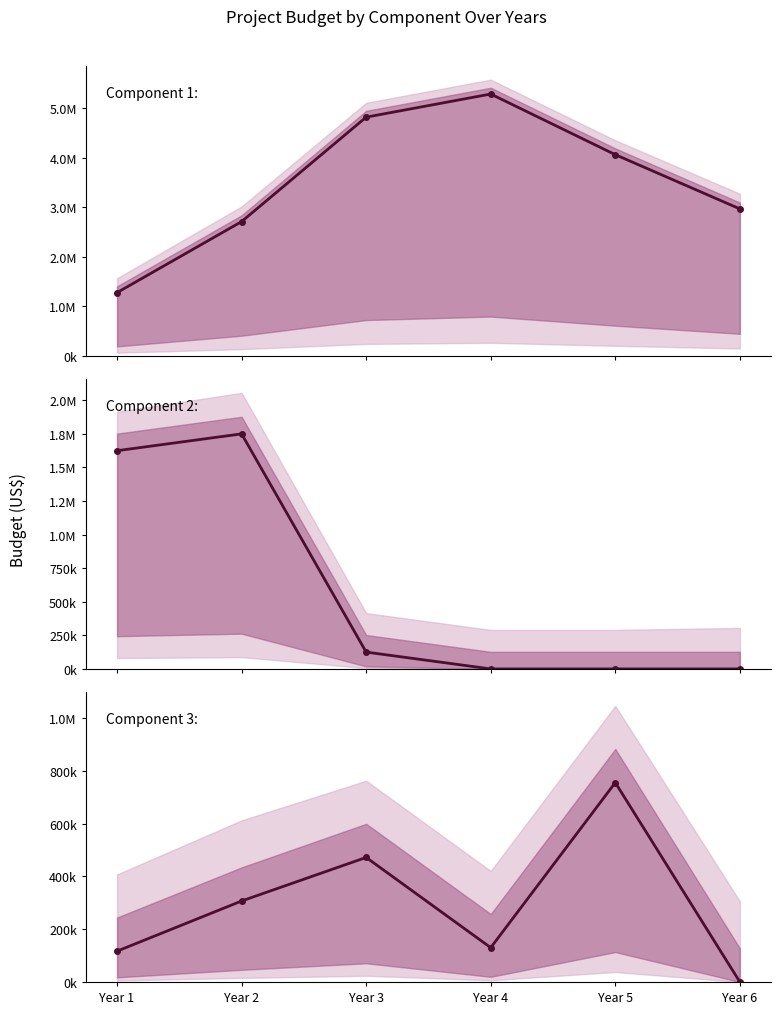

The value of Component 1: Retrofitting HEPA at Year 2 is 2712500.0. True or false?

True